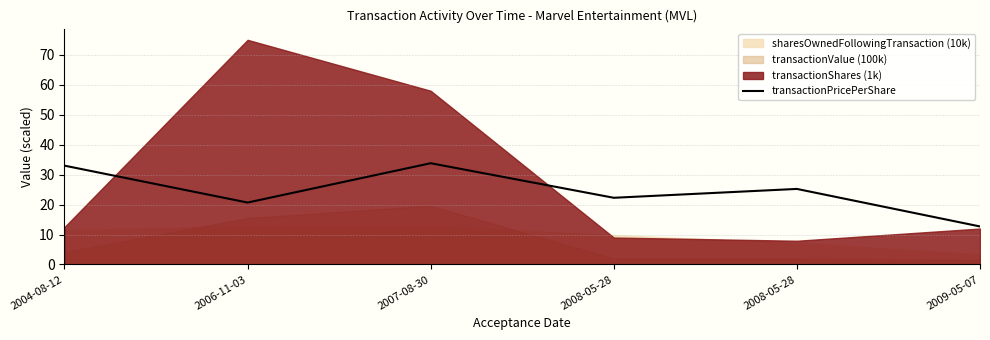

What is the ratio of the value at 2009-05-07 to the value at 2008-05-28?

0.5